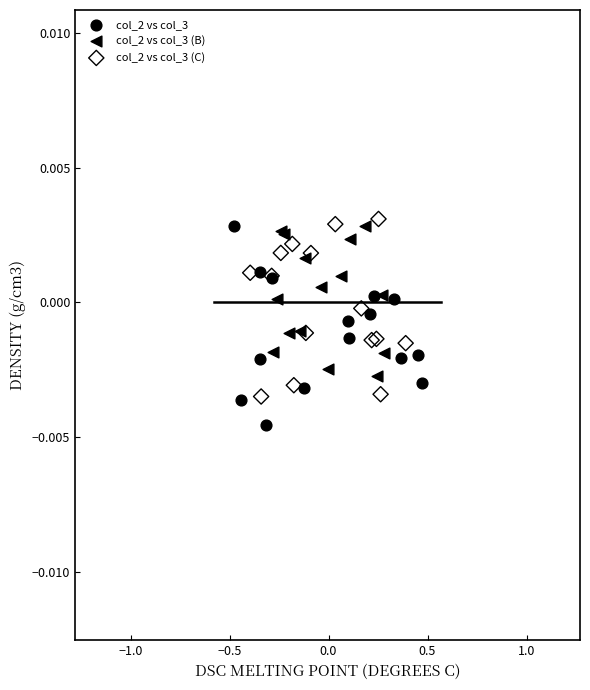

Which series reaches the minimum Y coordinate?

col_2 vs col_3